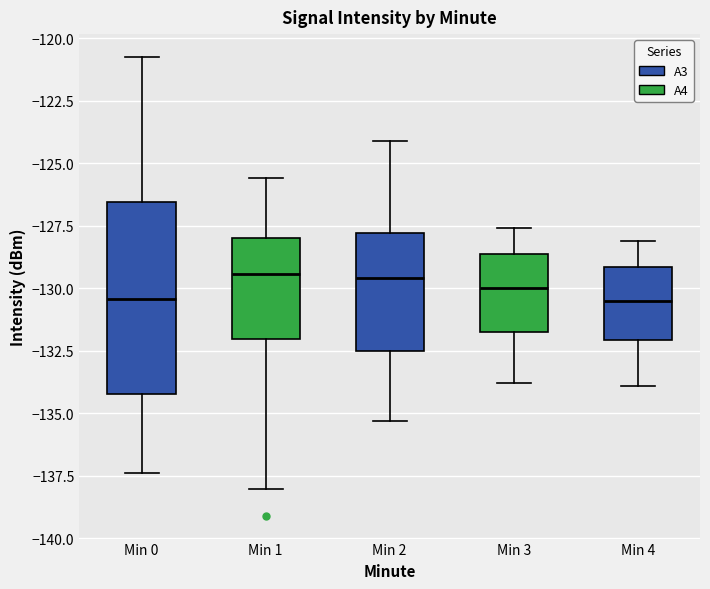

Reading left to right, transcribe this box plot: for each box, give where its median line is, the range the box spans, and where its two whiskers end, as read against the y-axis. The values are not printed on the chart, so give them approximately, as read against the axis.

Min 0: median -130.5, box -134.0 to -126.5, whiskers -137.5 to -121.0
Min 1: median -129.5, box -132.0 to -128.0, whiskers -138.0 to -125.5
Min 2: median -129.5, box -132.5 to -128.0, whiskers -135.5 to -124.0
Min 3: median -130.0, box -131.5 to -128.5, whiskers -134.0 to -127.5
Min 4: median -130.5, box -132.0 to -129.0, whiskers -134.0 to -128.0